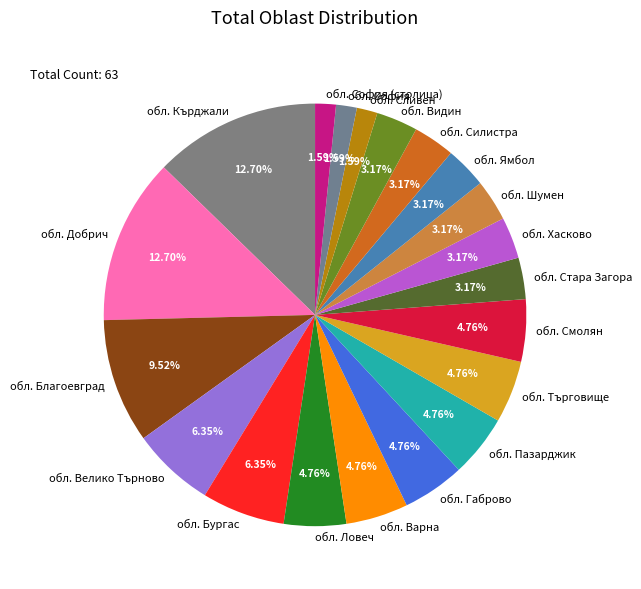

Is there a majority slice in this chart?

No